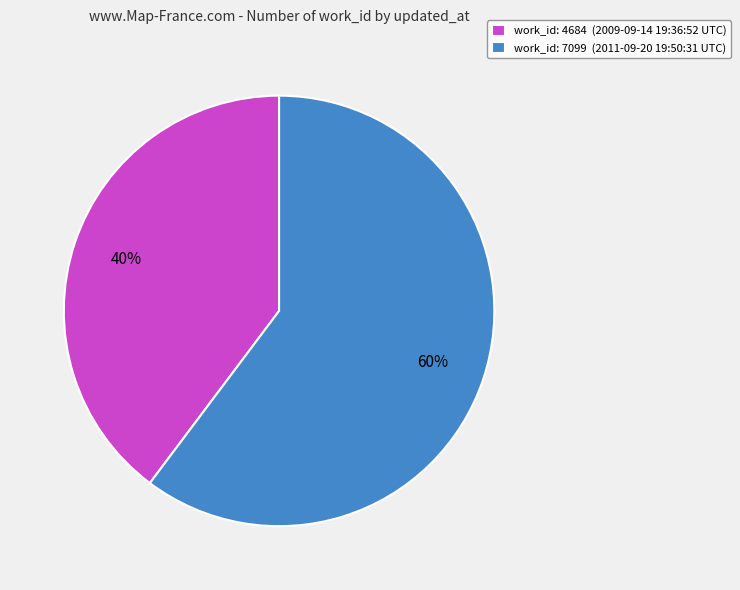

To the nearest percent, what is the average slice percentage?

50%